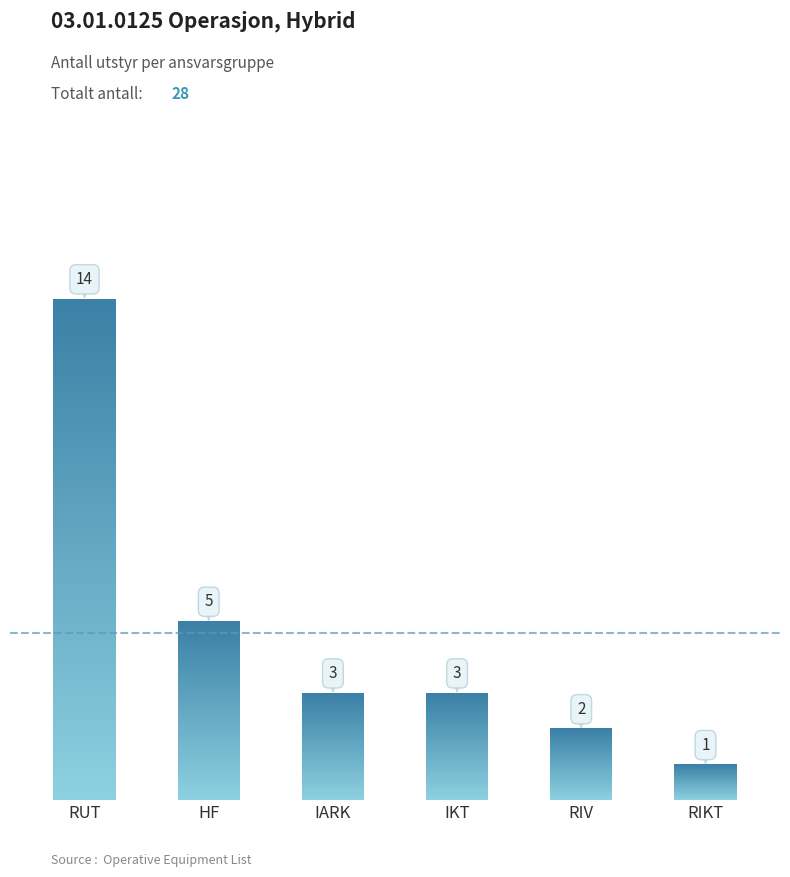

What position from the left is RIV?

5